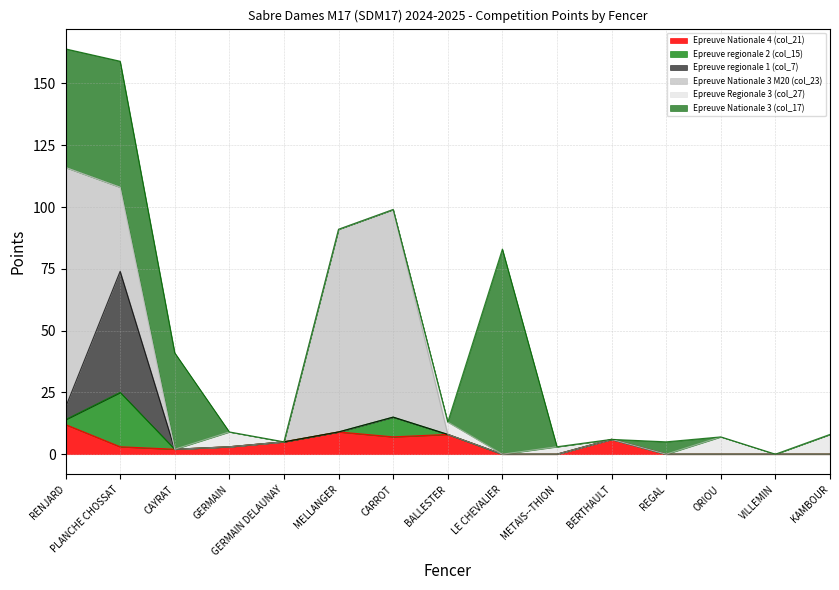

Rank the categories by Epreuve Nationale 3 (col_17) value from highest to lowest.

LE CHEVALIER, PLANCHE CHOSSAT, RENJARD, CAYRAT, REGAL, GERMAIN, GERMAIN DELAUNAY, MELLANGER, CARROT, BALLESTER, METAIS--THION, BERTHAULT, ORIOU, VILLEMIN, KAMBOUR